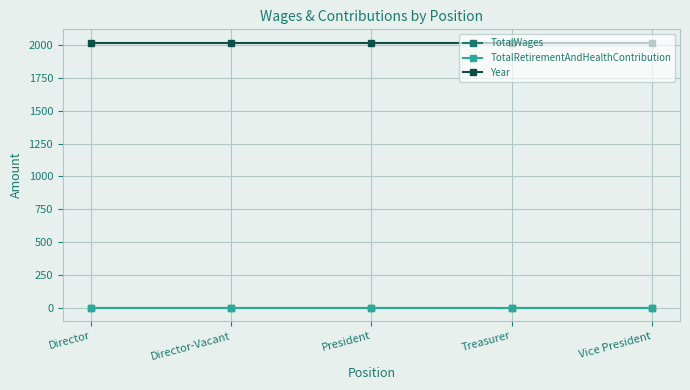

Does the chart have visible grid lines?

Yes